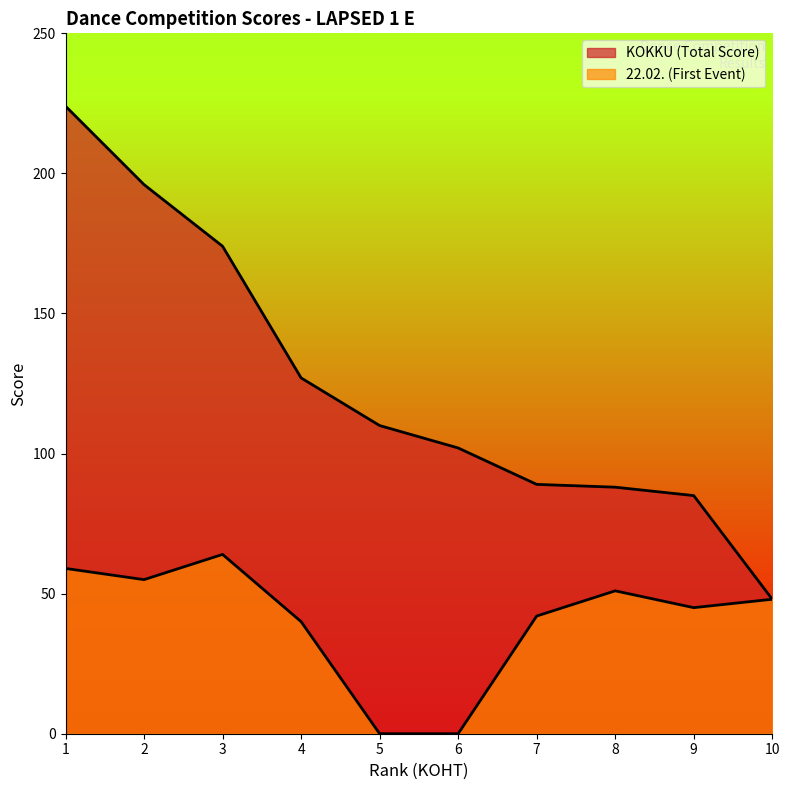

Which category has the highest value across all series?

1